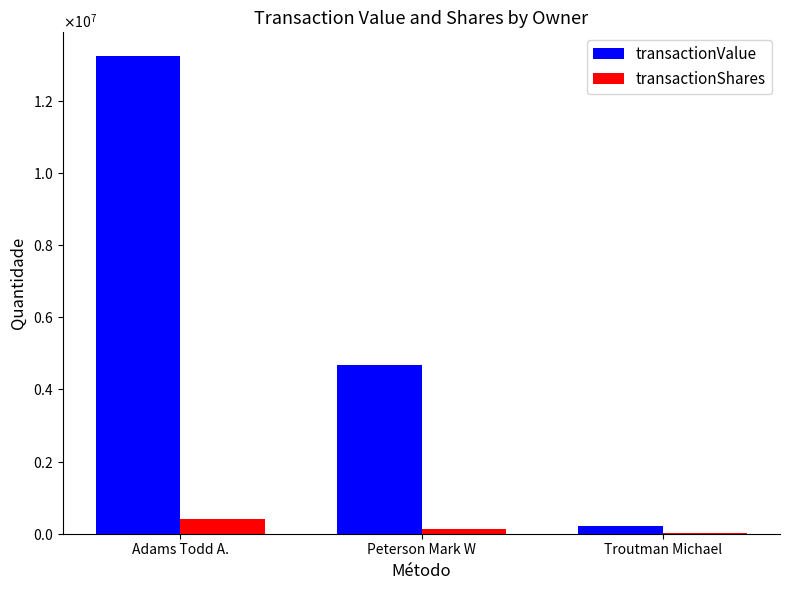

Rank the series at Peterson Mark W from lowest to highest value.

transactionShares, transactionValue